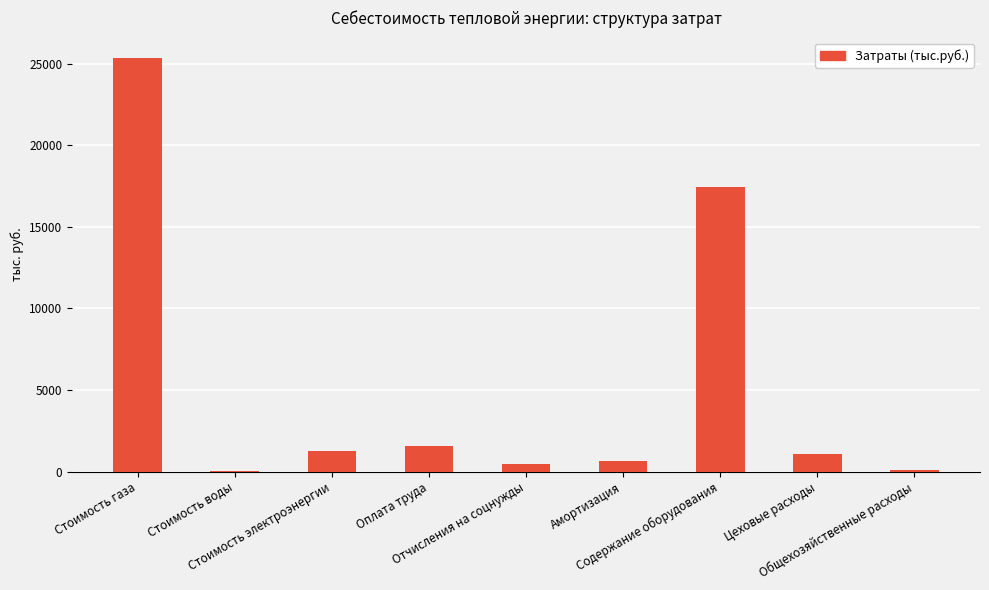

How many data points are above 1076?

5